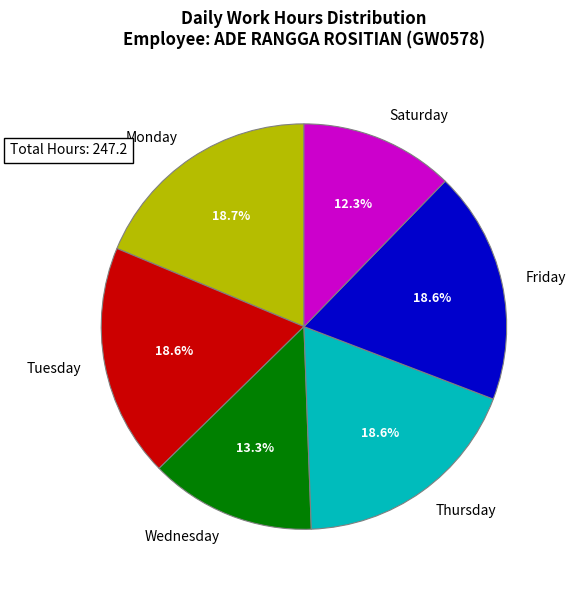

What is the smallest slice in the pie chart?

Saturday